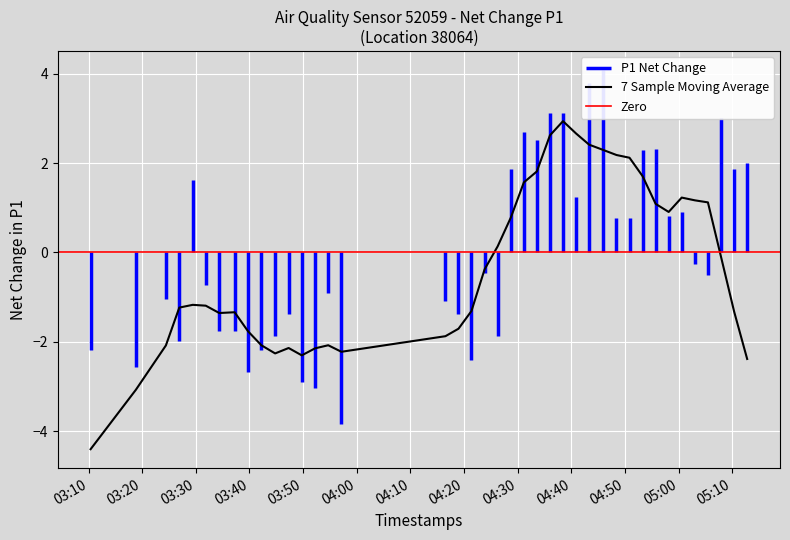

Which series has the widest spread of values?

P1